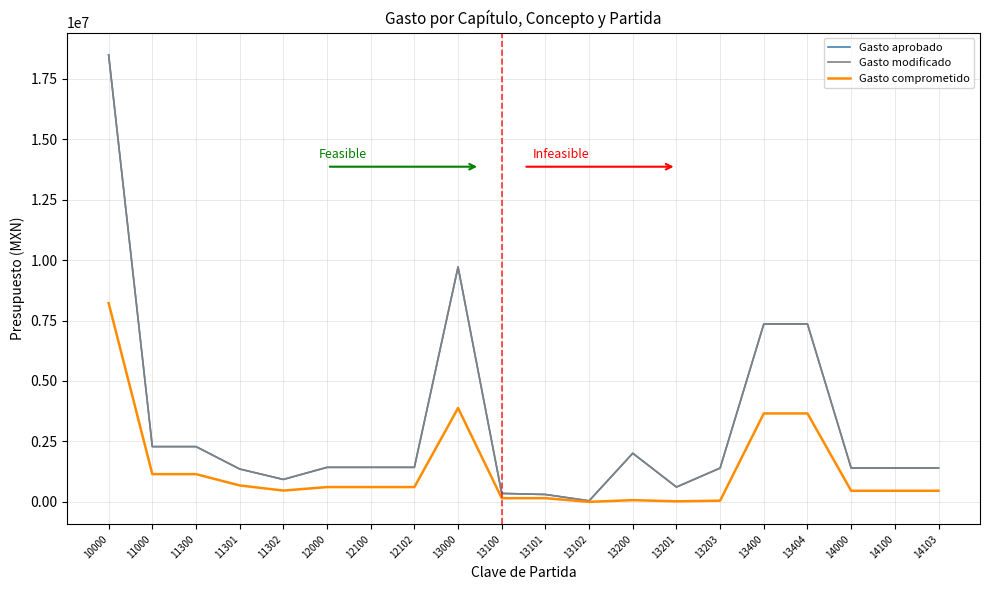

The Gasto comprometido series shows 611908.3 at 12102. True or false?

True